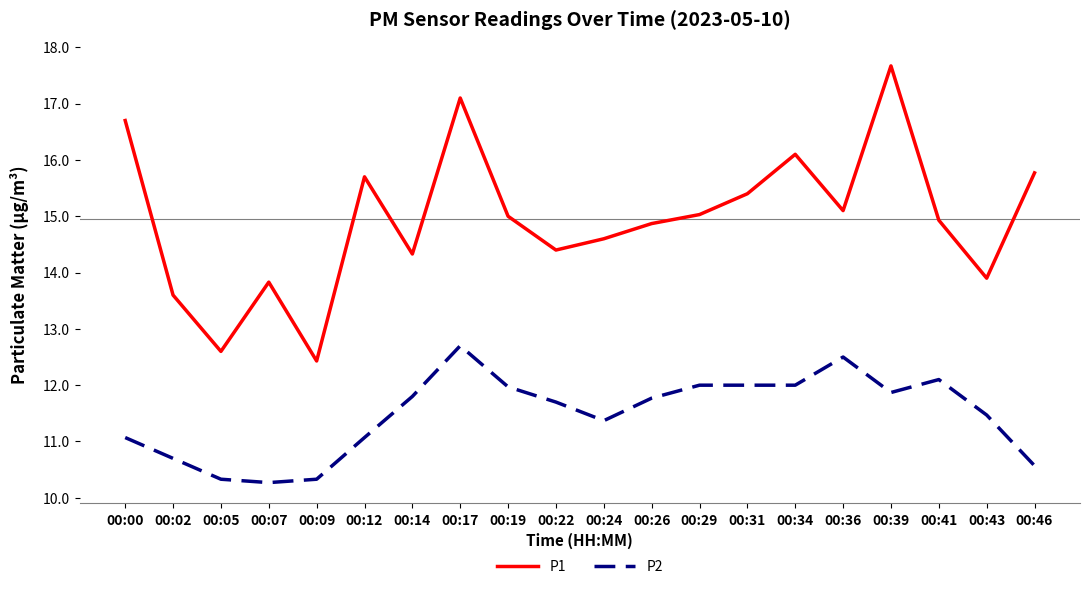

True or false: P2 and P1 cross at least once.

False